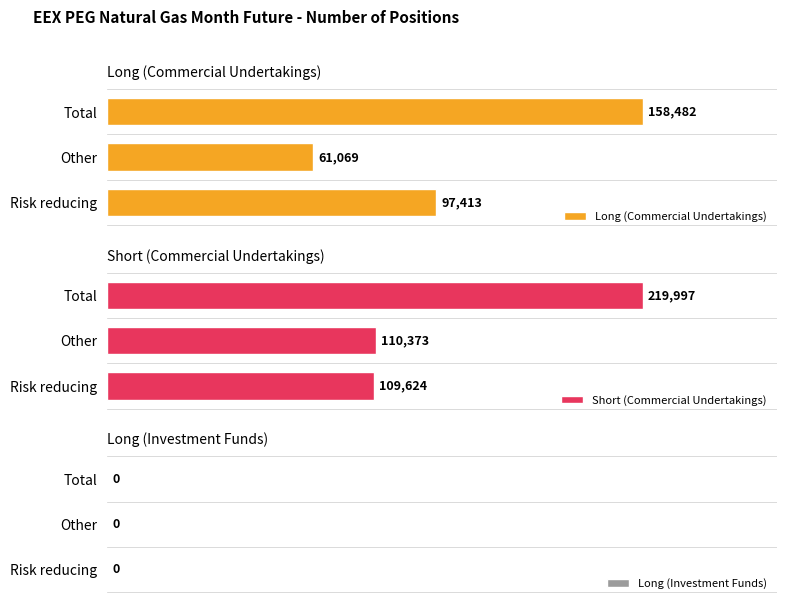

At which label is Long (Commercial Undertakings) closest to 109775?

Risk reducing